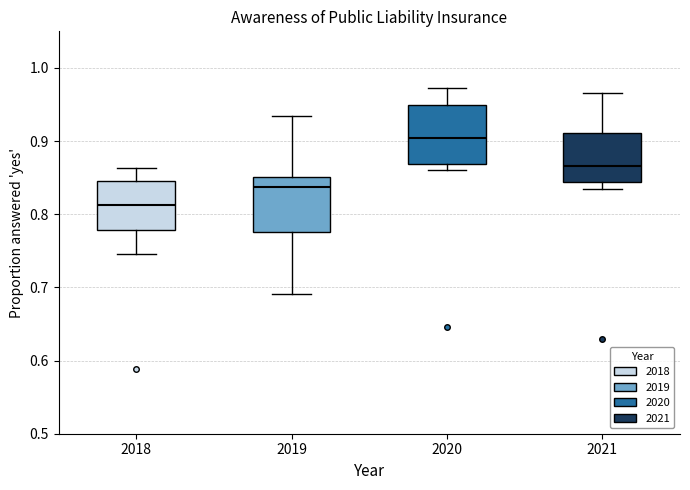

Reading left to right, read every box against the y-axis: the position of its median line, the range the box covers, and the ends of its whiskers. The values are not printed on the chart, so give them approximately, as read against the axis.

2018: median 0.81, box 0.78 to 0.85, whiskers 0.75 to 0.86
2019: median 0.84, box 0.78 to 0.85, whiskers 0.69 to 0.93
2020: median 0.90, box 0.87 to 0.95, whiskers 0.86 to 0.97
2021: median 0.87, box 0.84 to 0.91, whiskers 0.83 to 0.97